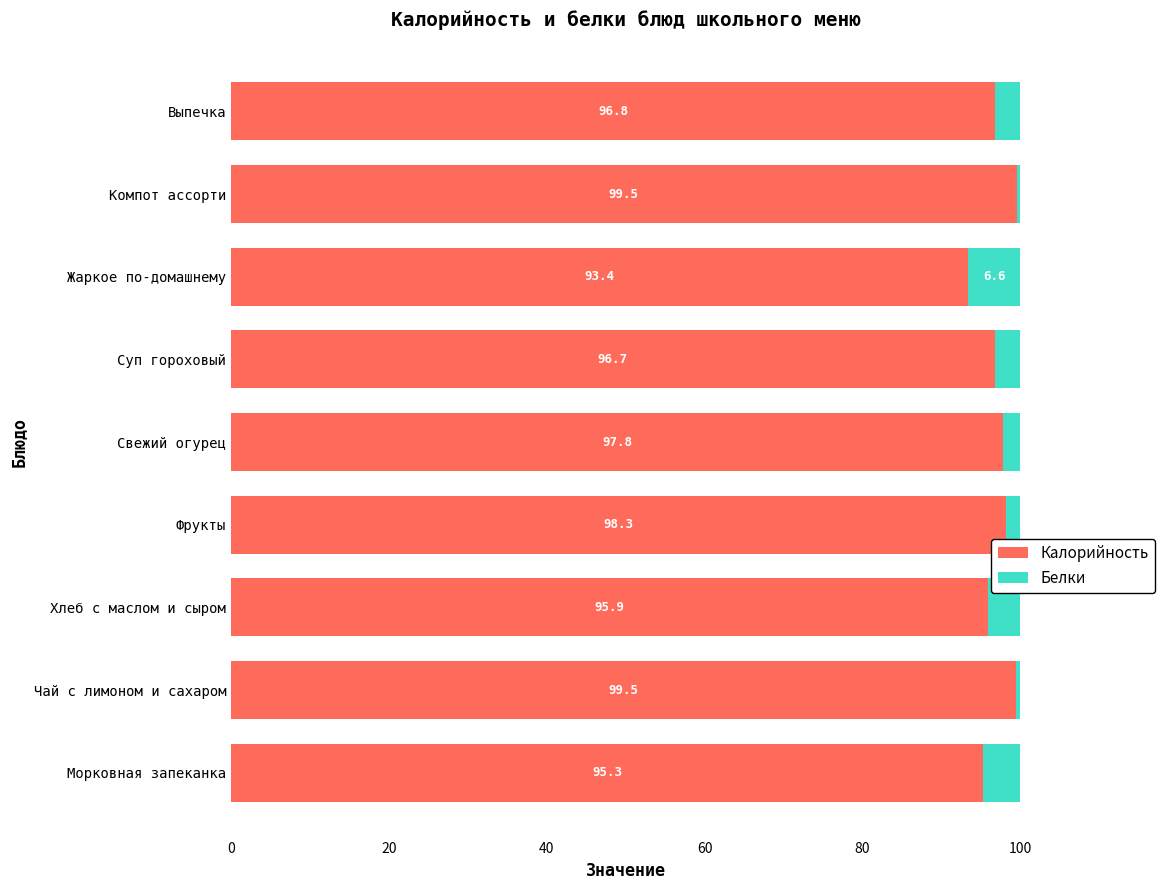

What is the total value across all series at Жаркое по-домашнему?

100.0